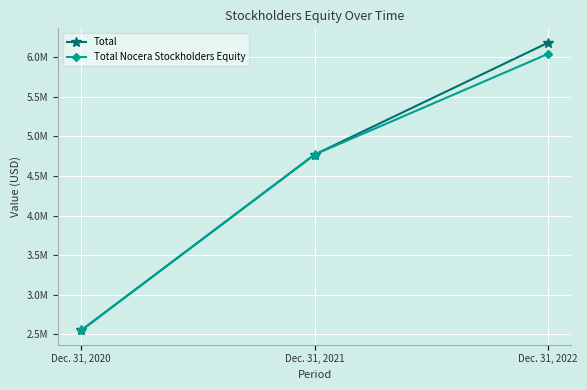

What is the lowest value of the Total Nocera Stockholders Equity series?

2550392